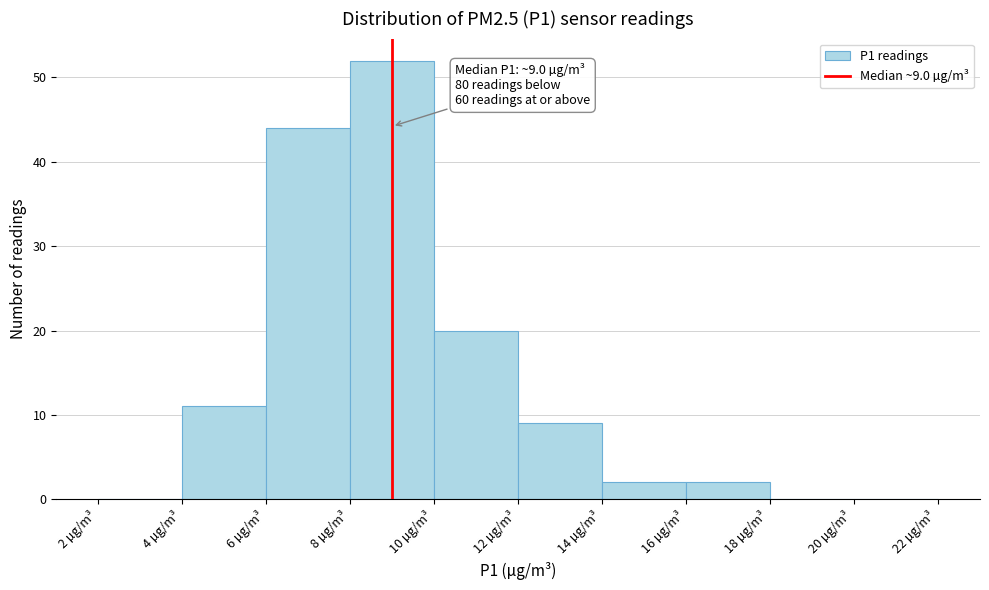

Which range on the x-axis has the tallest bar?

8 to 10